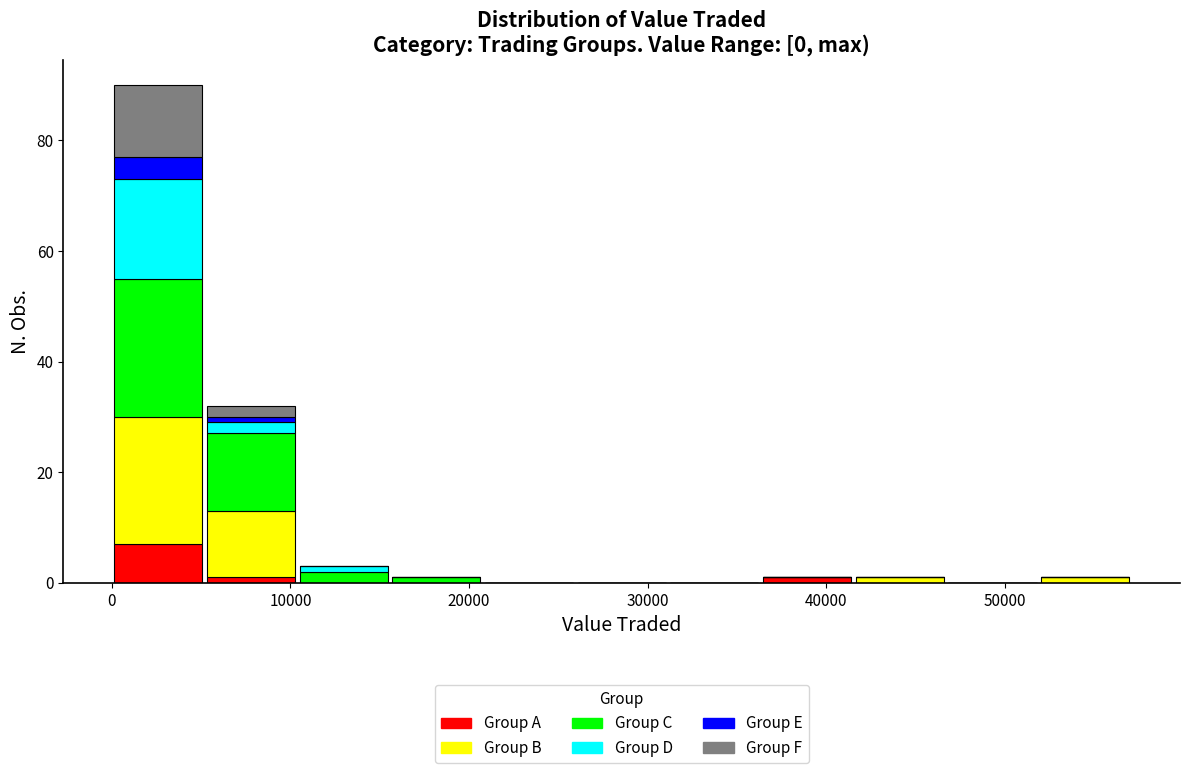

Reading left to right, list every stacked bar in this chart as the range it spans on the x-axis followed by its total height. Neither the bar edges nor the heights are printed on the chart, so give them approximately, as read against the axes.

0 to 5000: 90
5000 to 10000: 32
10000 to 16000: 4
16000 to 21000: under 2
21000 to 26000: 0
26000 to 31000: 0
31000 to 36000: 0
36000 to 42000: under 2
42000 to 47000: under 2
47000 to 52000: 0
52000 to 57000: under 2